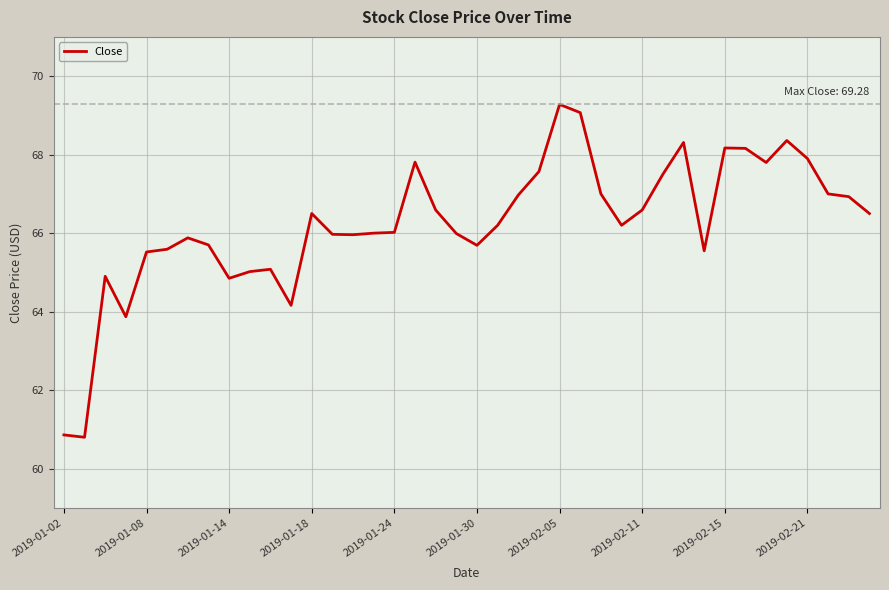

What is the smallest value displayed?

60.8